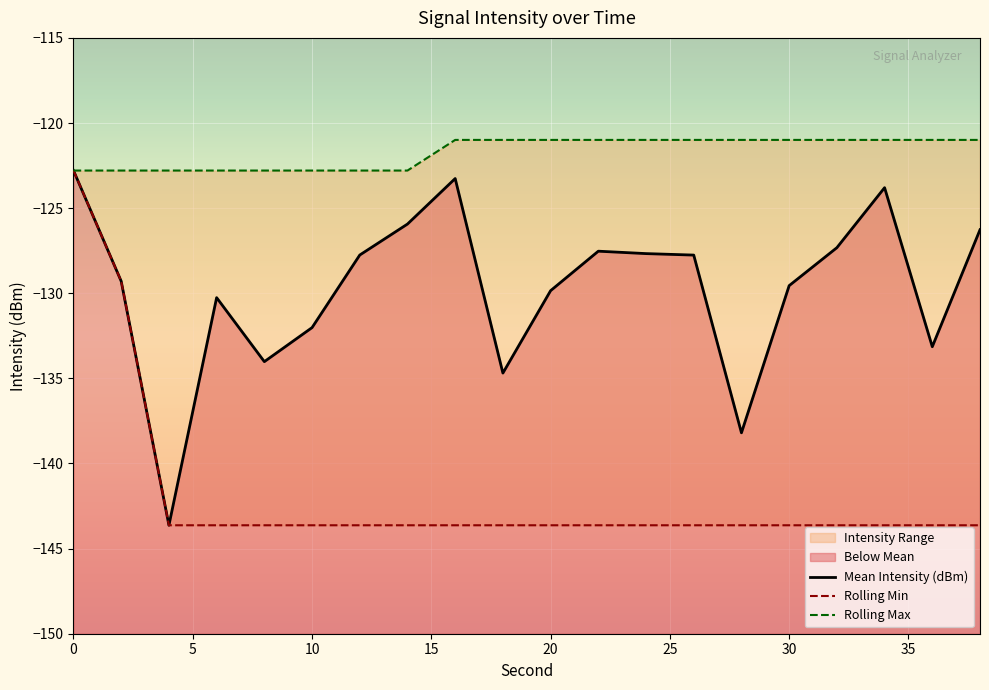

True or false: Mean Intensity (dBm) and Rolling Min cross at least once.

False